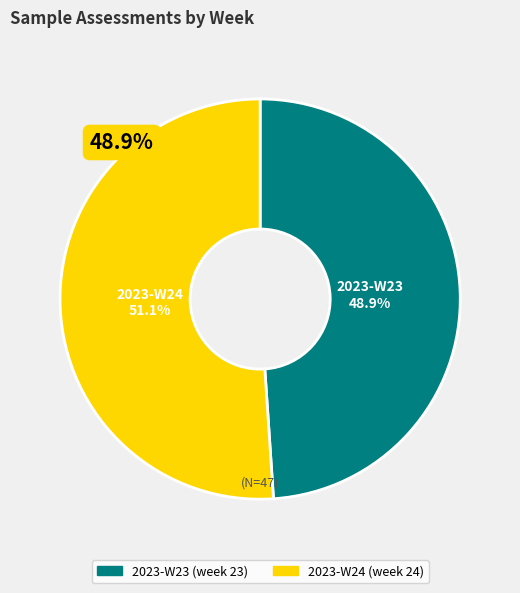

Count the number of slices in the pie.

2